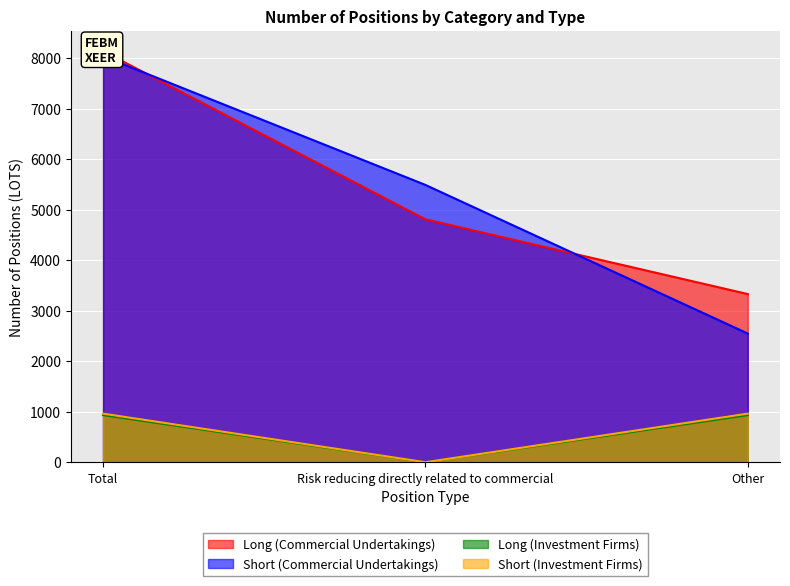

Rank the series at Other from lowest to highest value.

Short (Investment Firms), Long (Investment Firms), Short (Commercial Undertakings), Long (Commercial Undertakings)